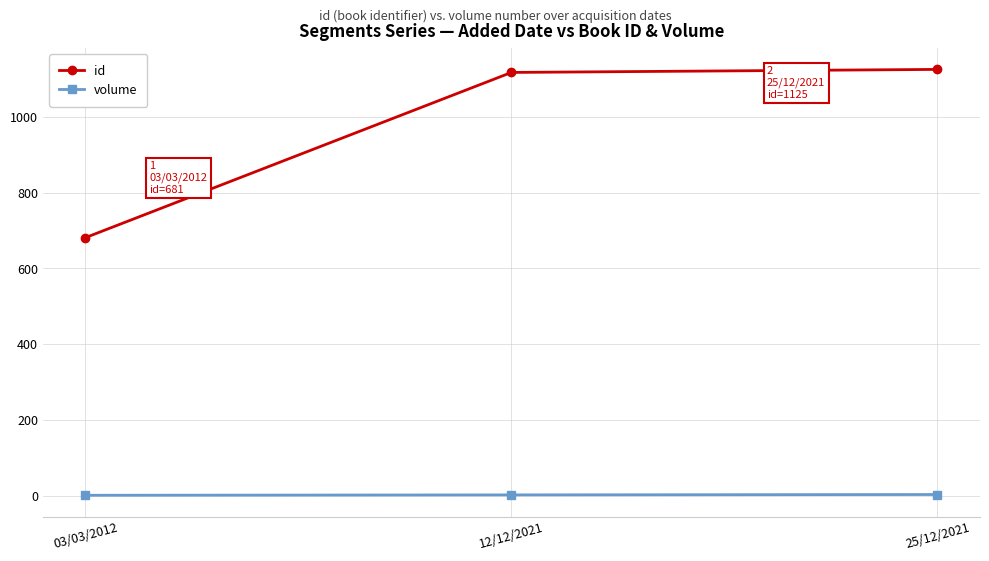

Is it true that id equals 235 at 03/03/2012?

False